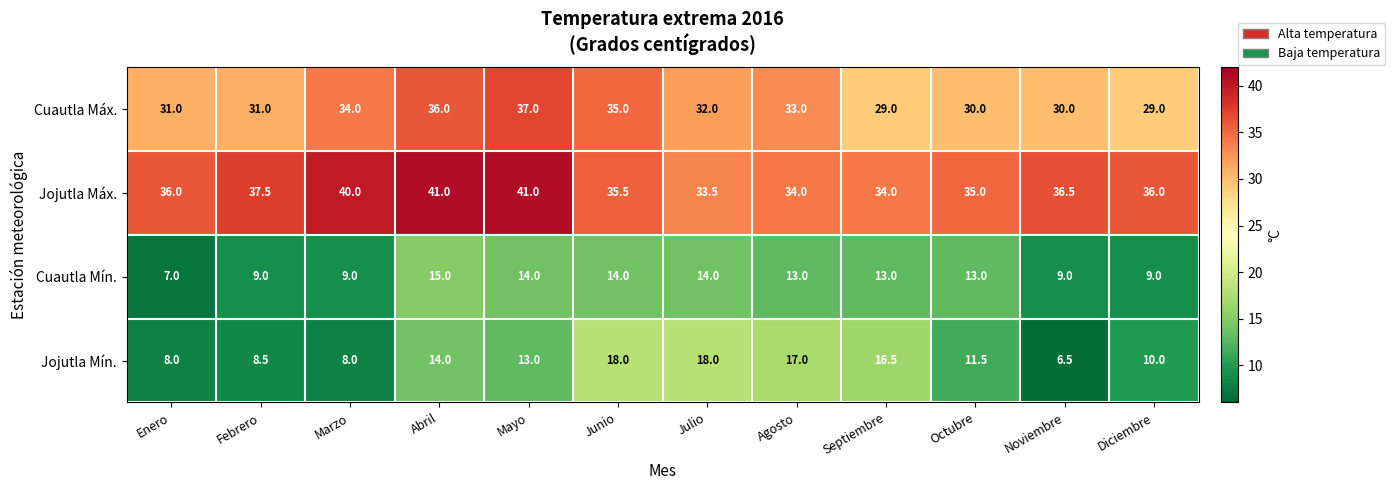

At which label does Cuautla Máx. first exceed 32?

Marzo